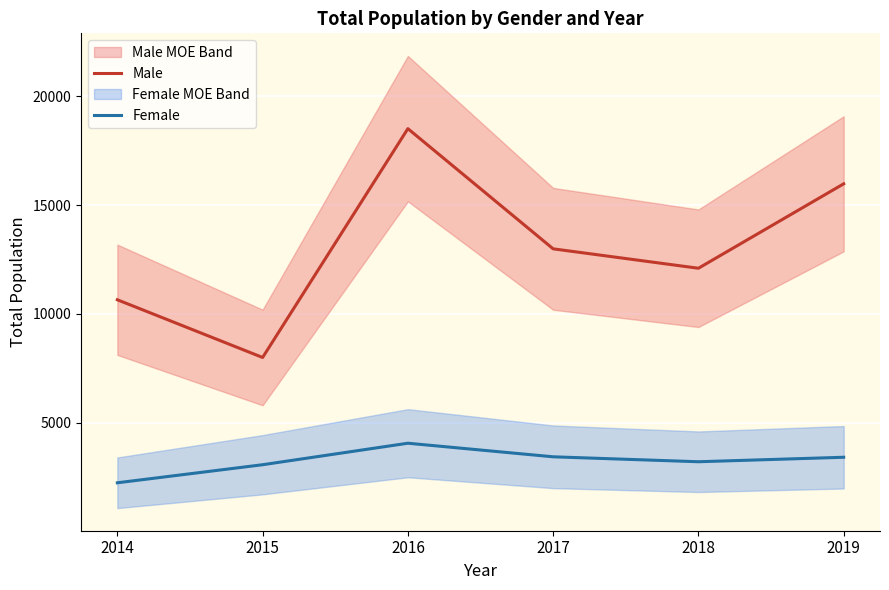

True or false: Female and Male cross at least once.

False